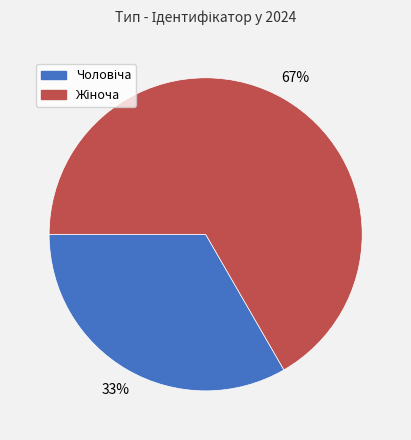

To the nearest percent, what is the average slice percentage?

50%